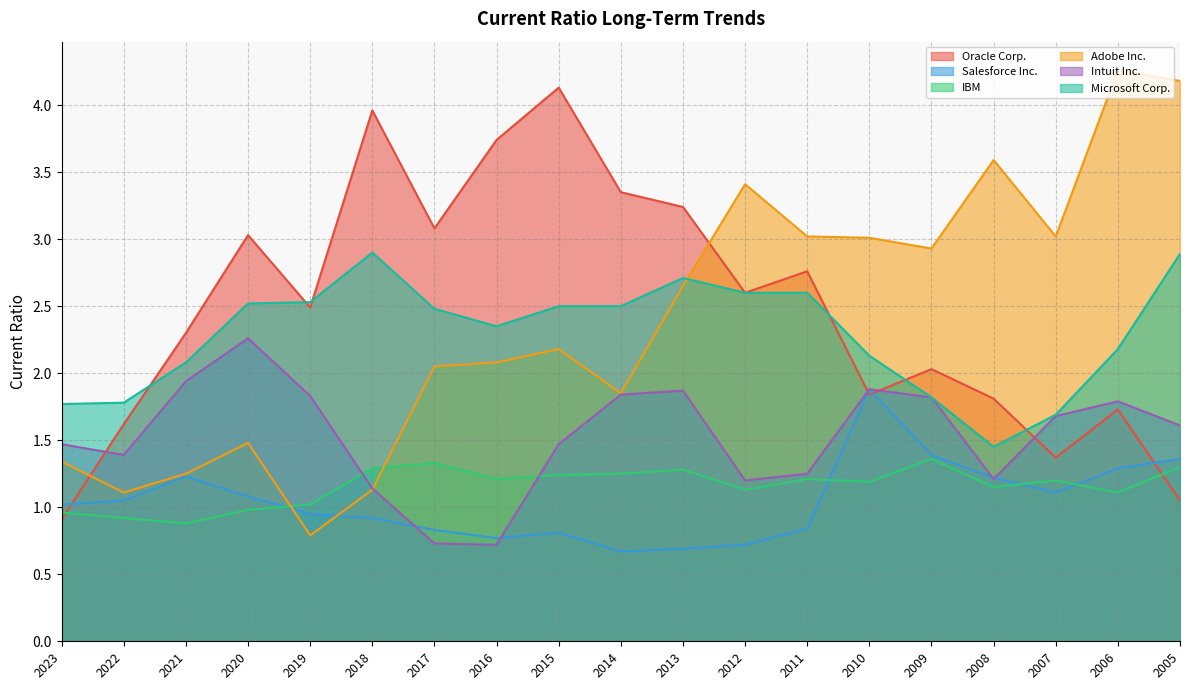

Reading left to right, extract all data points from this chart.

Oracle Corp.: 2023=0.9	2022=1.6	2021=2.3	2020=3.0	2019=2.5	2018=4.0	2017=3.1	2016=3.7	2015=4.1	2014=3.4	2013=3.2	2012=2.6	2011=2.8	2010=1.8	2009=2.0	2008=1.8	2007=1.4	2006=1.7	2005=1.1
Salesforce Inc.: 2023=1.0	2022=1.1	2021=1.2	2020=1.1	2019=0.9	2018=0.9	2017=0.8	2016=0.8	2015=0.8	2014=0.7	2013=0.7	2012=0.7	2011=0.8	2010=1.9	2009=1.4	2008=1.2	2007=1.1	2006=1.3	2005=1.4
IBM: 2023=1.0	2022=0.9	2021=0.9	2020=1.0	2019=1.0	2018=1.3	2017=1.3	2016=1.2	2015=1.2	2014=1.2	2013=1.3	2012=1.1	2011=1.2	2010=1.2	2009=1.4	2008=1.1	2007=1.2	2006=1.1	2005=1.3
Adobe Inc.: 2023=1.3	2022=1.1	2021=1.2	2020=1.5	2019=0.8	2018=1.1	2017=2.0	2016=2.1	2015=2.2	2014=1.9	2013=2.6	2012=3.4	2011=3.0	2010=3.0	2009=2.9	2008=3.6	2007=3.0	2006=4.3	2005=4.2
Intuit Inc.: 2023=1.5	2022=1.4	2021=1.9	2020=2.3	2019=1.8	2018=1.1	2017=0.7	2016=0.7	2015=1.5	2014=1.8	2013=1.9	2012=1.2	2011=1.2	2010=1.9	2009=1.8	2008=1.2	2007=1.7	2006=1.8	2005=1.6
Microsoft Corp.: 2023=1.8	2022=1.8	2021=2.1	2020=2.5	2019=2.5	2018=2.9	2017=2.5	2016=2.4	2015=2.5	2014=2.5	2013=2.7	2012=2.6	2011=2.6	2010=2.1	2009=1.8	2008=1.4	2007=1.7	2006=2.2	2005=2.9